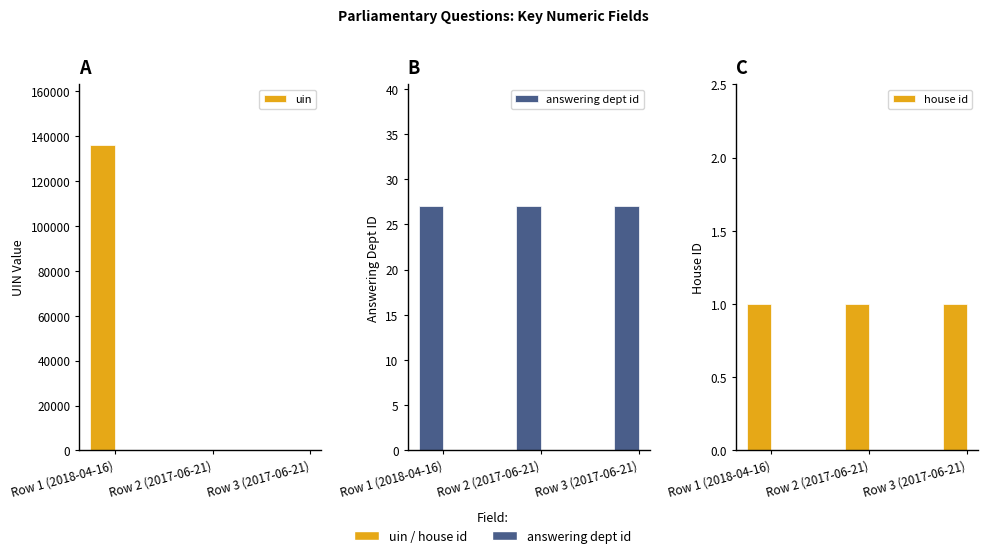

Reading left to right, list all the values displayed in this chart.

uin: 135909	180	195
answering dept id: 27	27	27
house id: 1	1	1